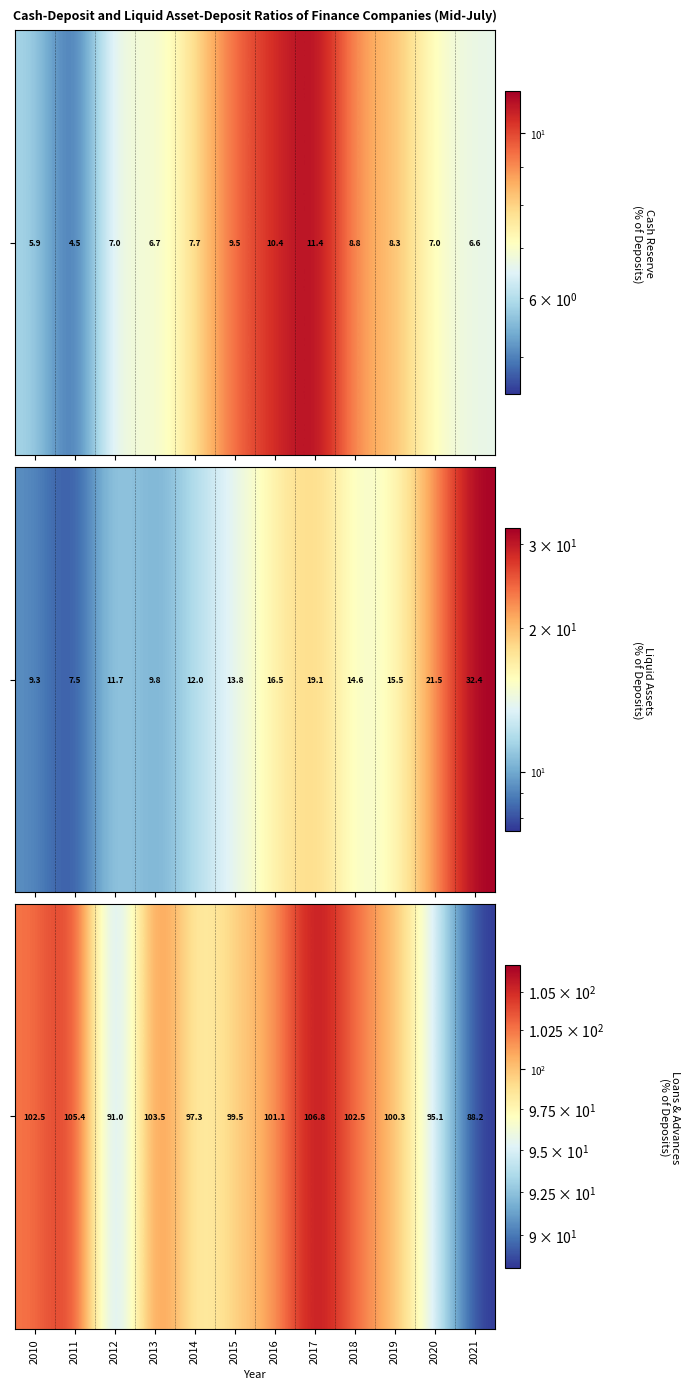

The value at 2013 is 157.5. True or false?

False